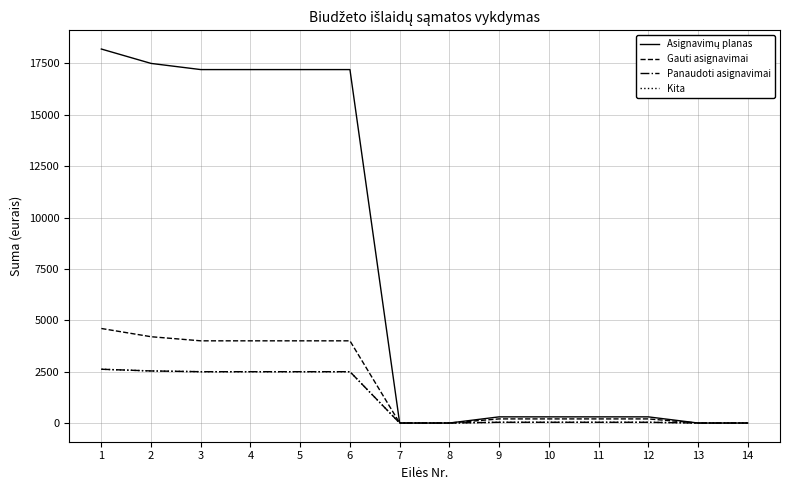

At which label is Kita closest to 1308?

3